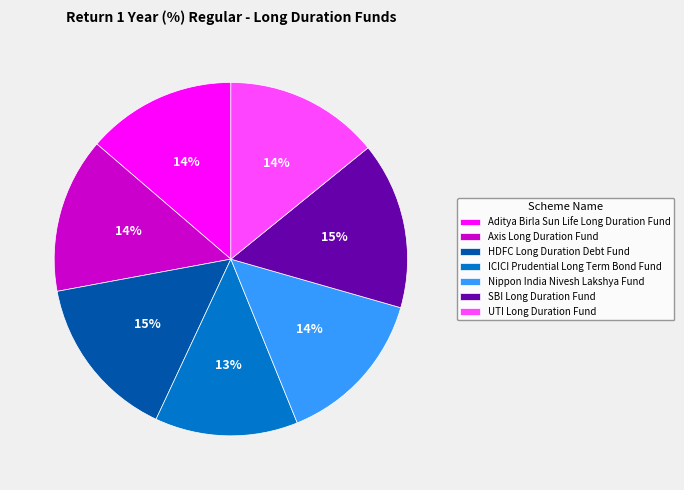

How many slices are in this pie chart?

7